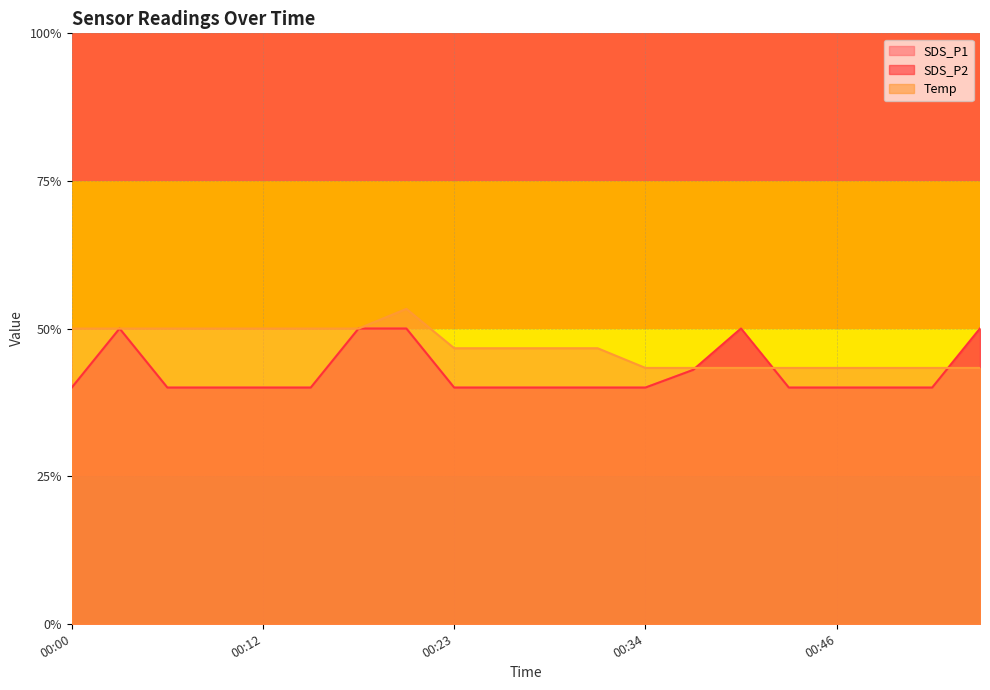

How many interior local peaks does the Temp series have?

1